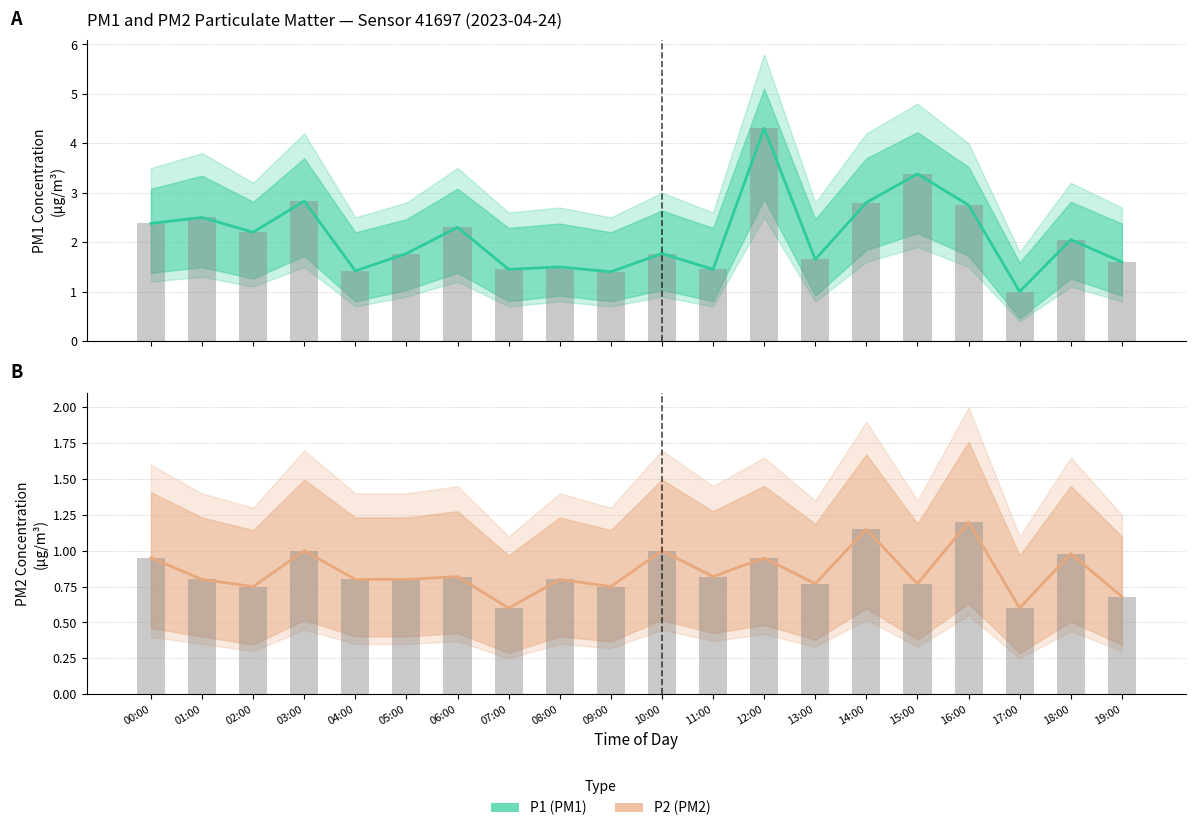

What is the sum of the P2 observed values at 04:00 and 07:00?

1.4